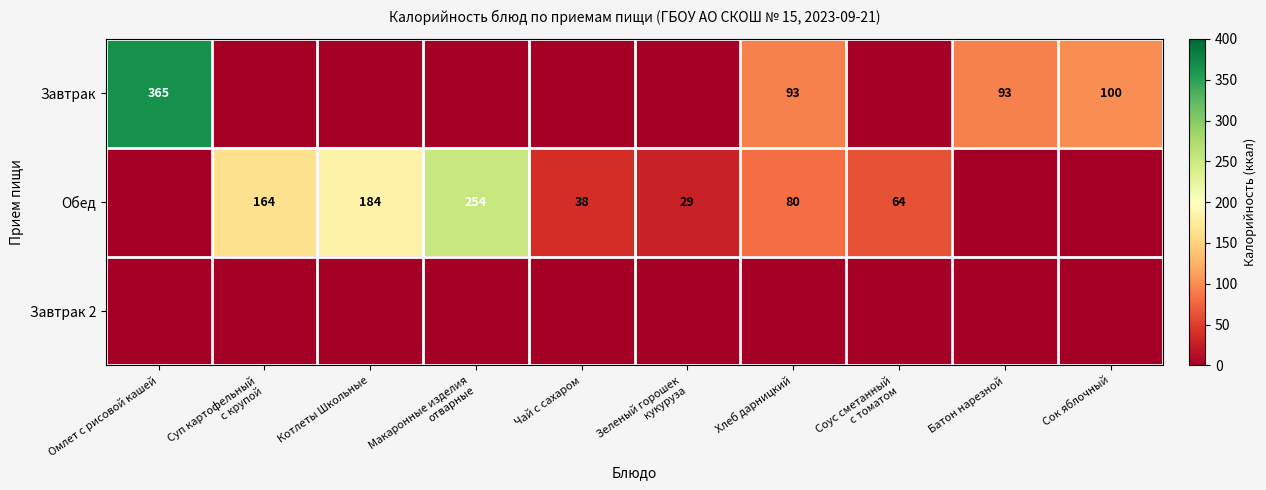

True or false: Завтрак has a value of 100 at Сок яблочный.

True